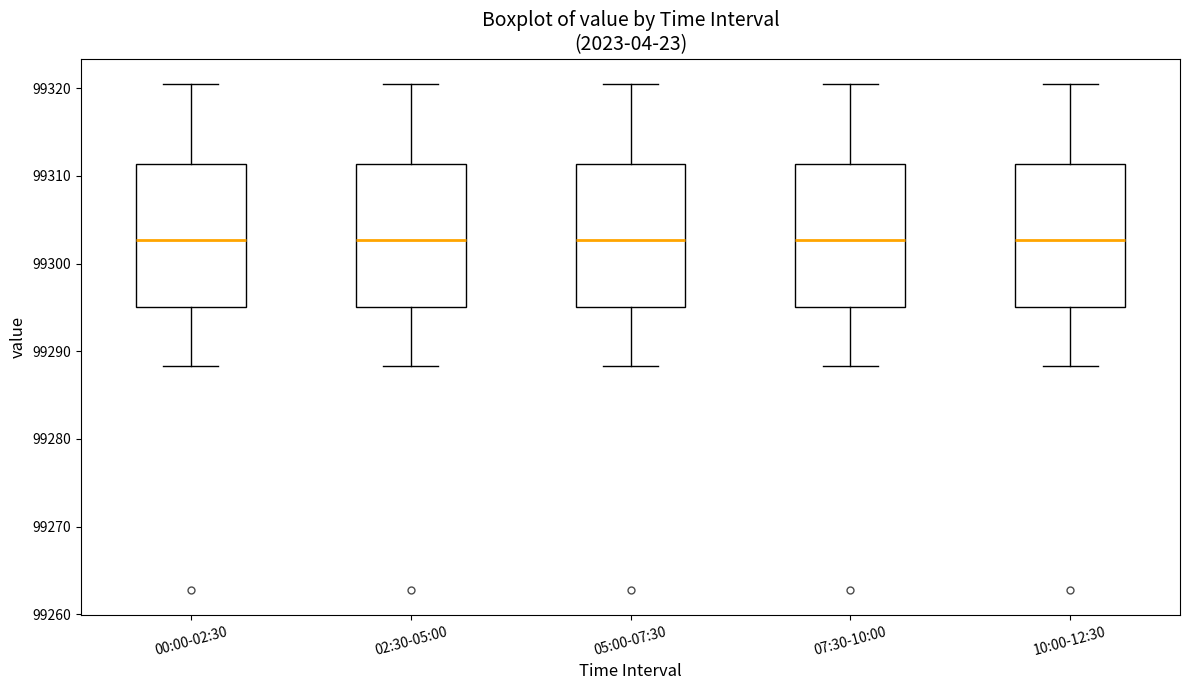

Where does the lower whisker of the box for 02:30-05:00 end on the y-axis? The values are not printed on the chart, so give them approximately, as read against the axis.

99288